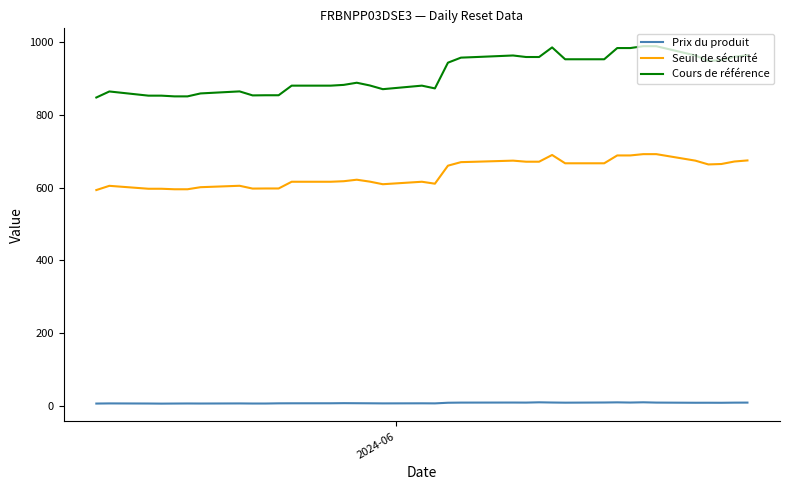

True or false: Cours de référence and Seuil de sécurité cross at least once.

False